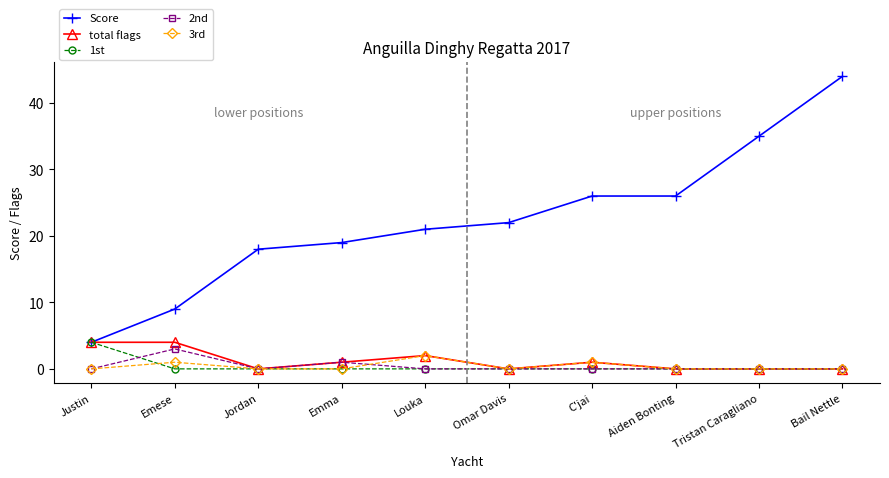

At which category is the sum across all series the highest?

Bail Nettle